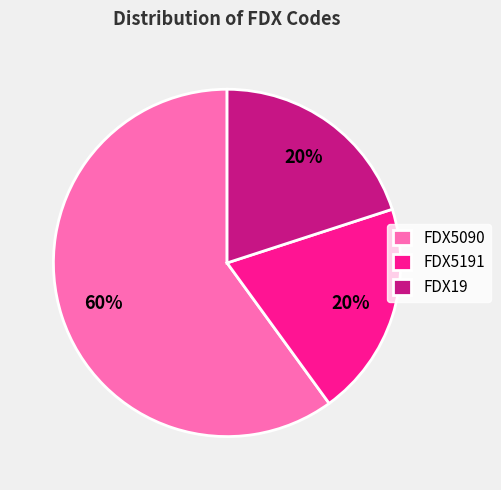

What percentage is the FDX19 slice, to the nearest percent?

20%